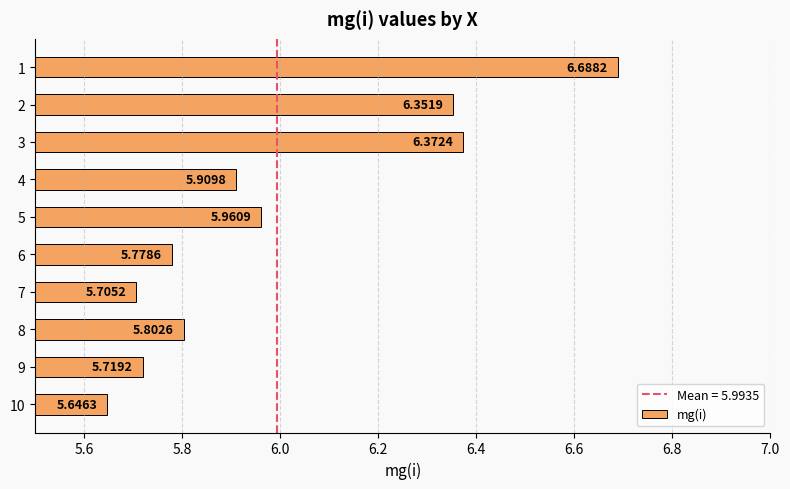

Rank the categories by value from lowest to highest.

10, 7, 9, 6, 8, 4, 5, 2, 3, 1